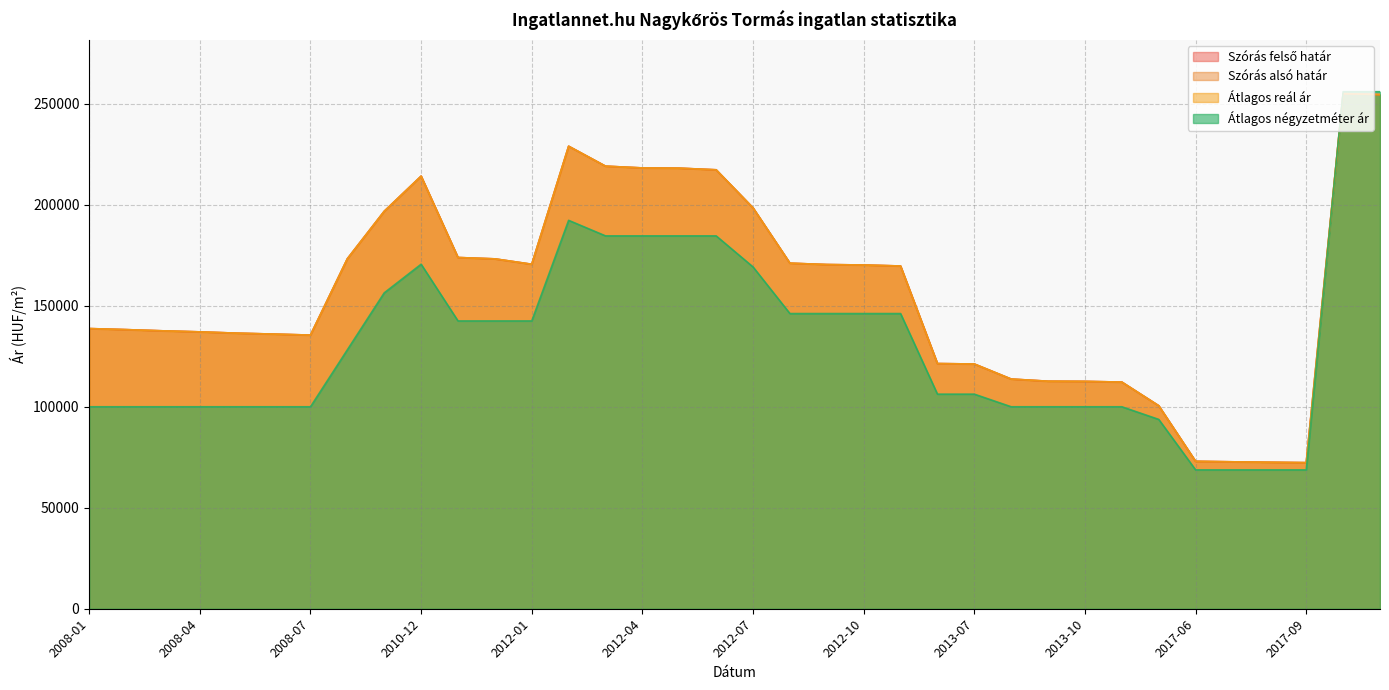

At 2008-04, list the series in order from smallest to largest.

Átlagos négyzetméter ár, Szórás alsó határ, Szórás felső határ, Átlagos reál ár